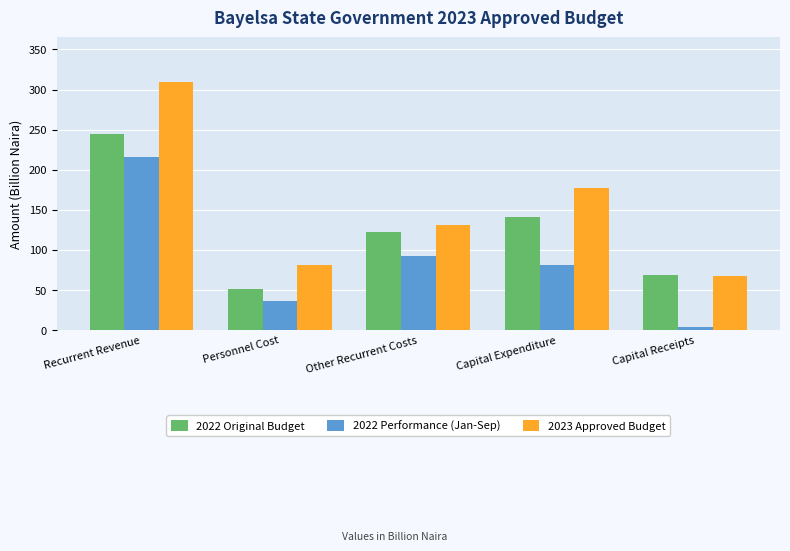

Reading left to right, extract all data points from this chart.

2022 Original Budget: 244.0	51.9	122.0	140.5	68.6
2022 Performance (Jan-Sep): 215.9	35.9	92.6	81.8	4.5
2023 Approved Budget: 309.3	81.8	131.0	176.6	67.9